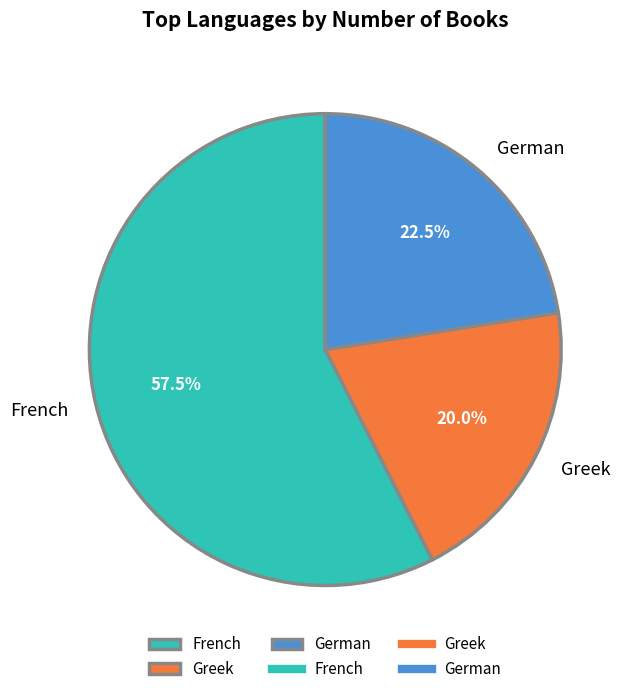

Count the number of slices in the pie.

3